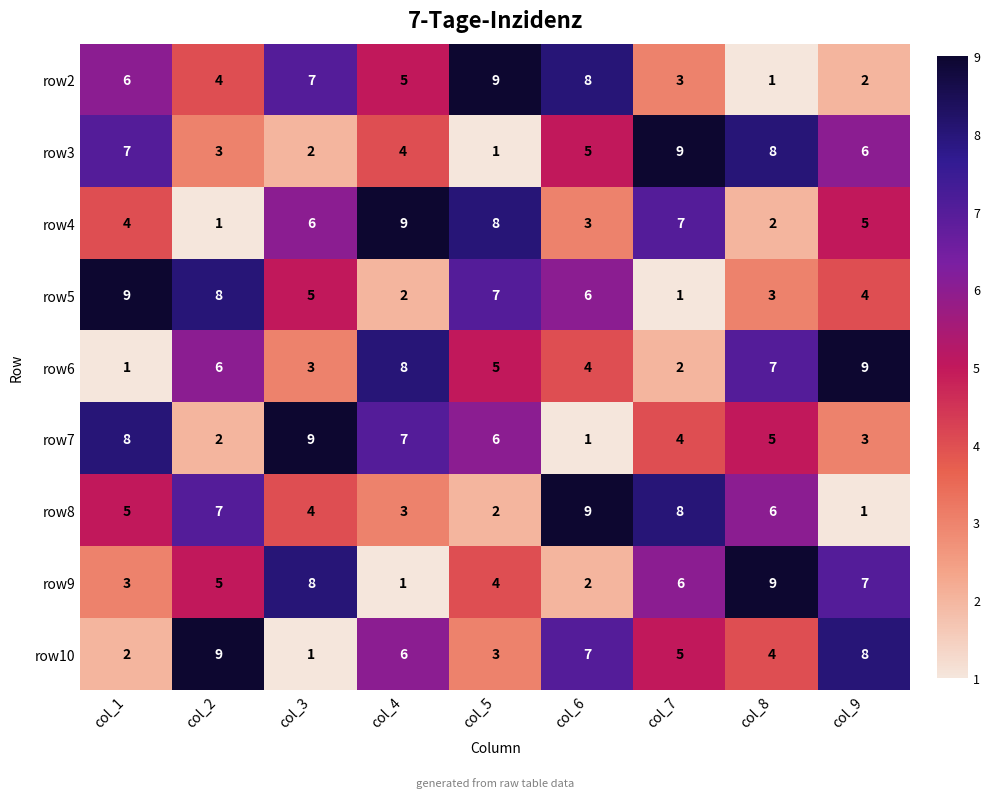

At how many categories does at least one series exceed 4?

9